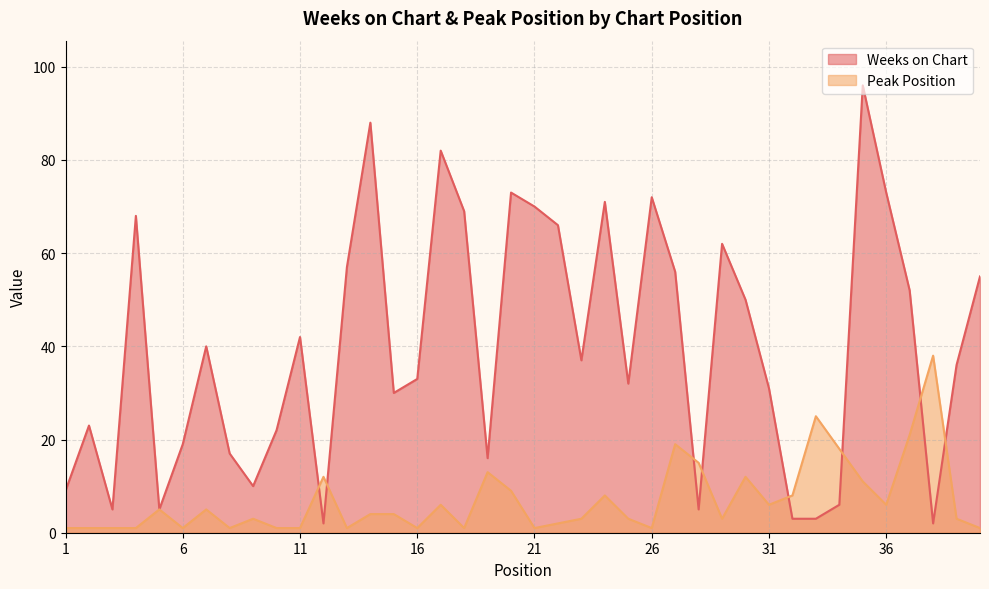

Between 1 and 25, which series saw the biggest shift?

Weeks on Chart